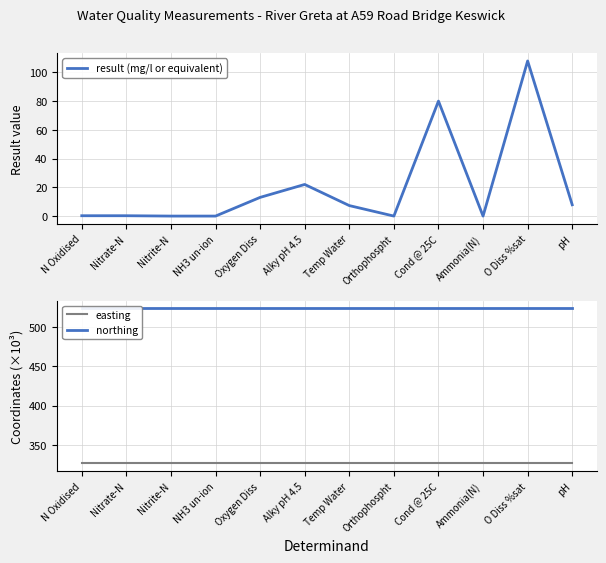

Reading left to right, what are all the values shown in this chart?

result (mg/l or equivalent): 0.2	0.2	0.0	0.0	13.0	22.0	7.3	0.0	80.0	0.0	107.9	7.9
easting: 326.3	326.3	326.3	326.3	326.3	326.3	326.3	326.3	326.3	326.3	326.3	326.3
northing: 523.7	523.7	523.7	523.7	523.7	523.7	523.7	523.7	523.7	523.7	523.7	523.7